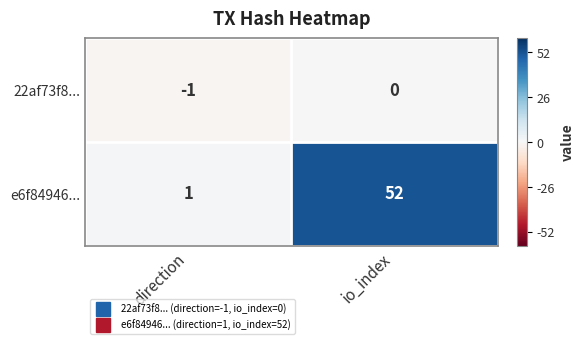

The value of e6f84946... at io_index is 52. True or false?

True